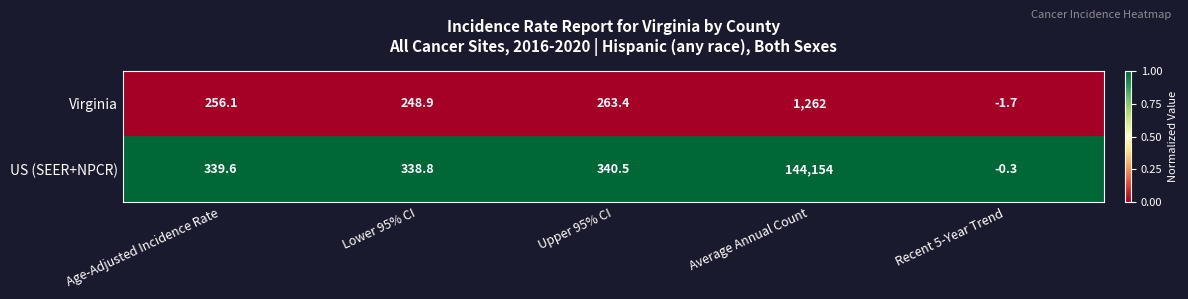

List the series in order of their overall mean, highest first.

US (SEER+NPCR), Virginia